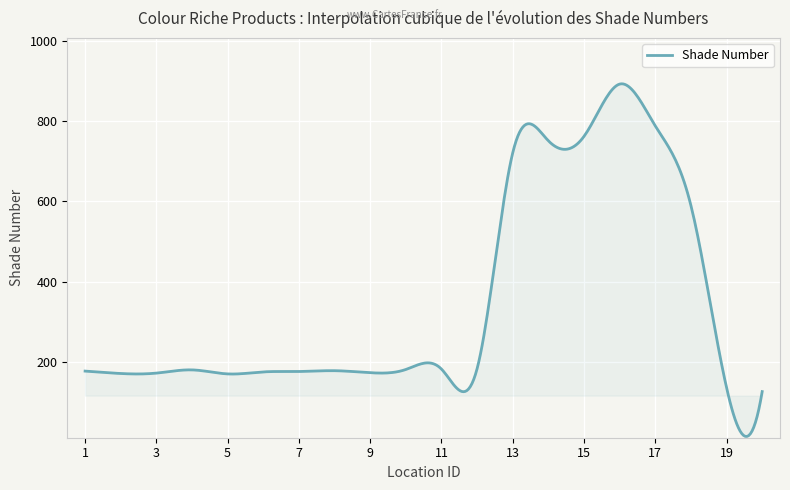

What is the maximum value shown in the chart?

892.7